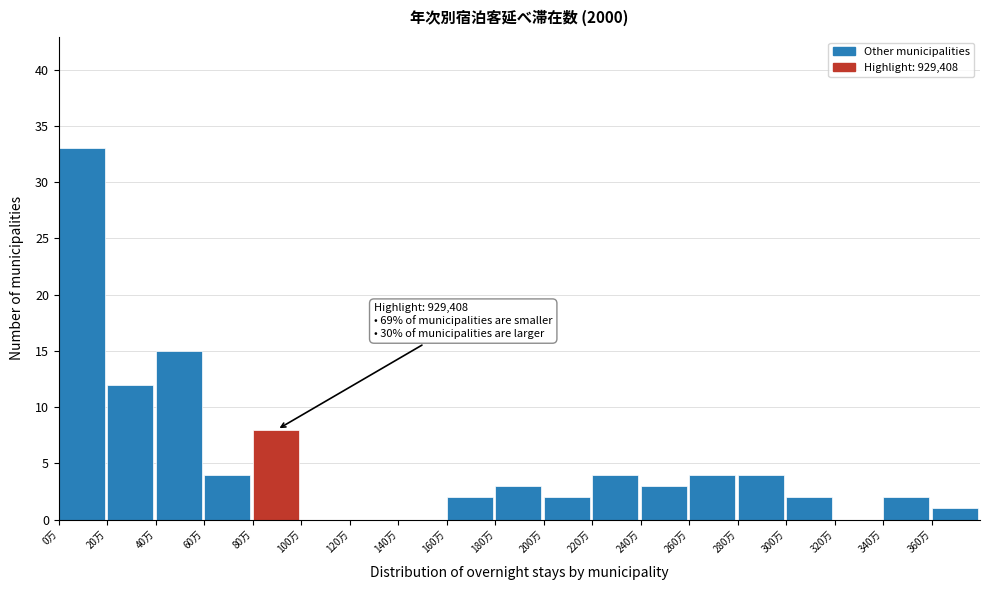

Reading left to right, list all the values displayed in this chart.

0万=33	20万=12	40万=15	60万=4	80万=8	100万=0	120万=0	140万=0	160万=2	180万=3	200万=2	220万=4	240万=3	260万=4	280万=4	300万=2	320万=0	340万=2	360万=1